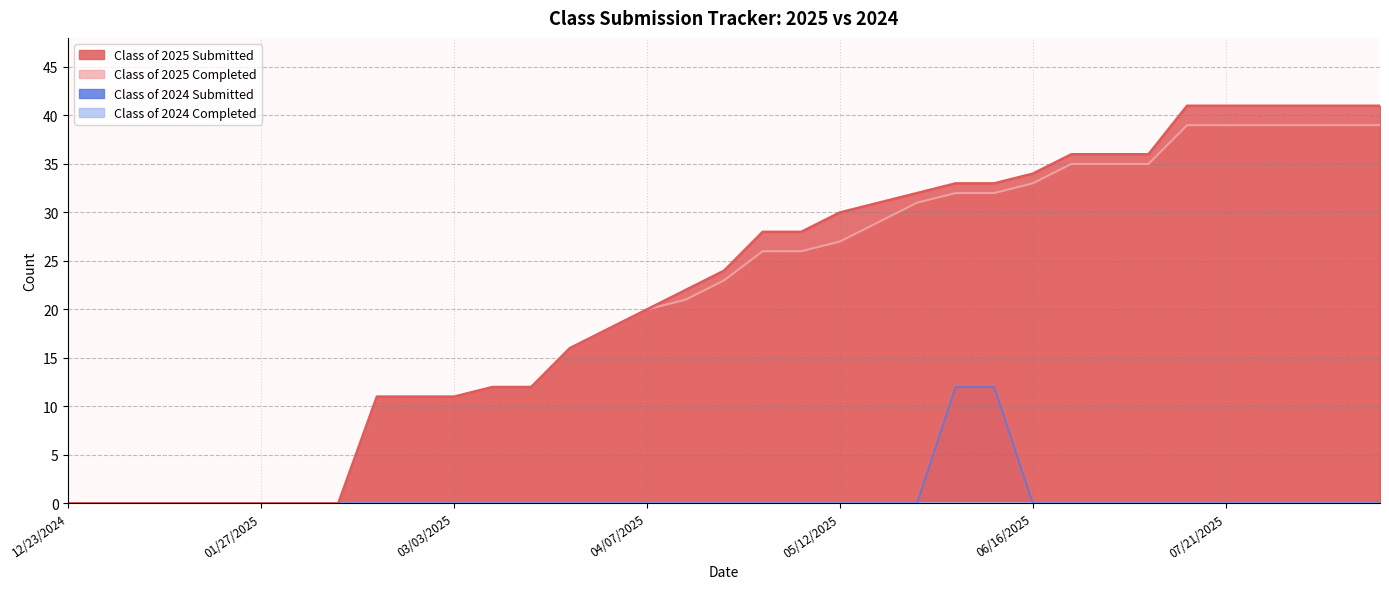

How many data points in Class of 2025 Submitted are less than 24?

17